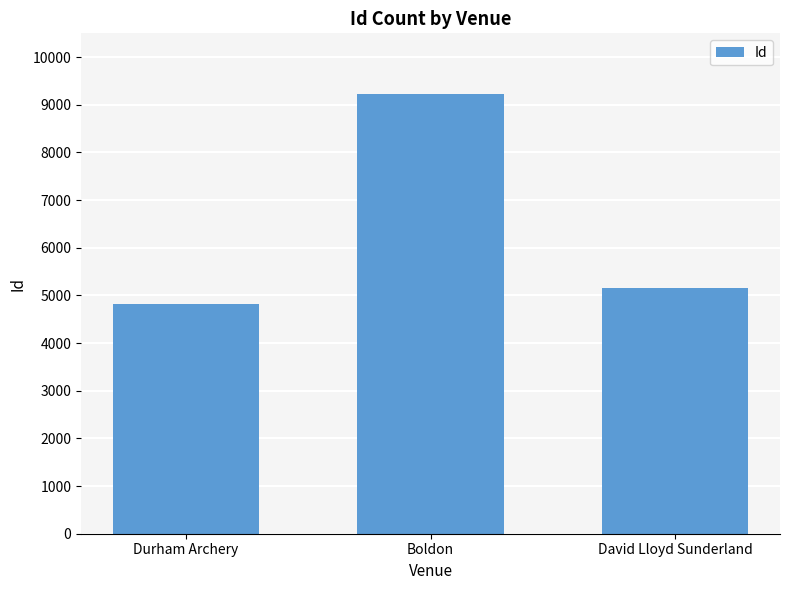

How many bars are there in total?

3